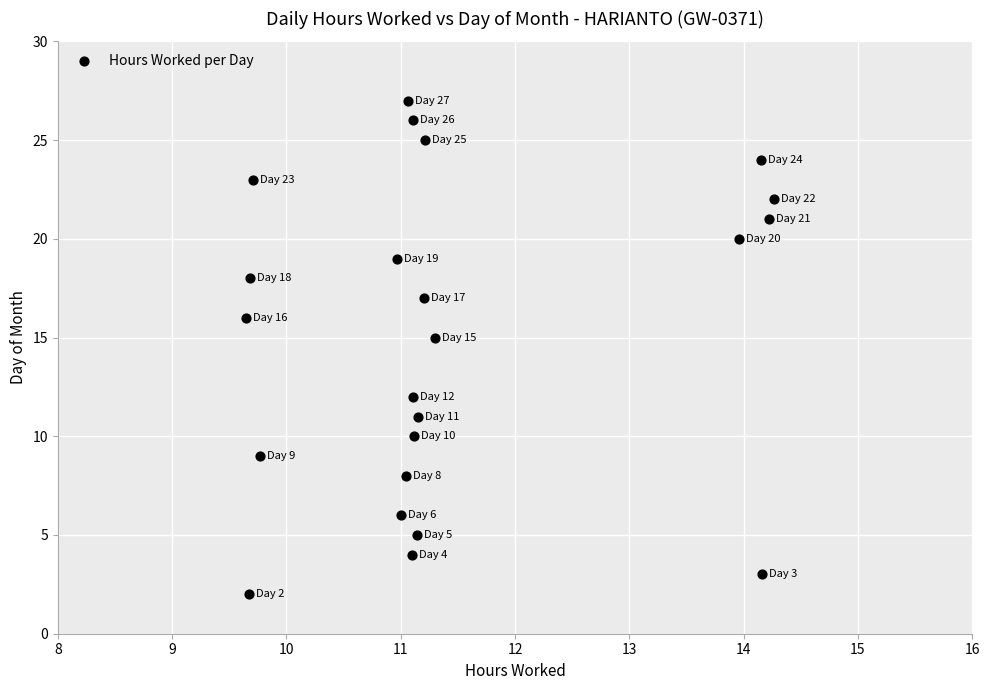

What Y value in the scatter plot is closest to 14?

15